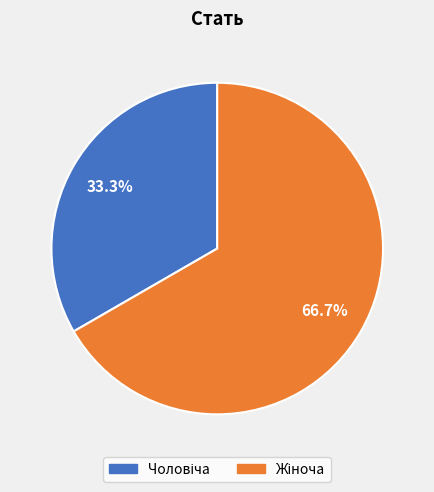

How many slices are in this pie chart?

2